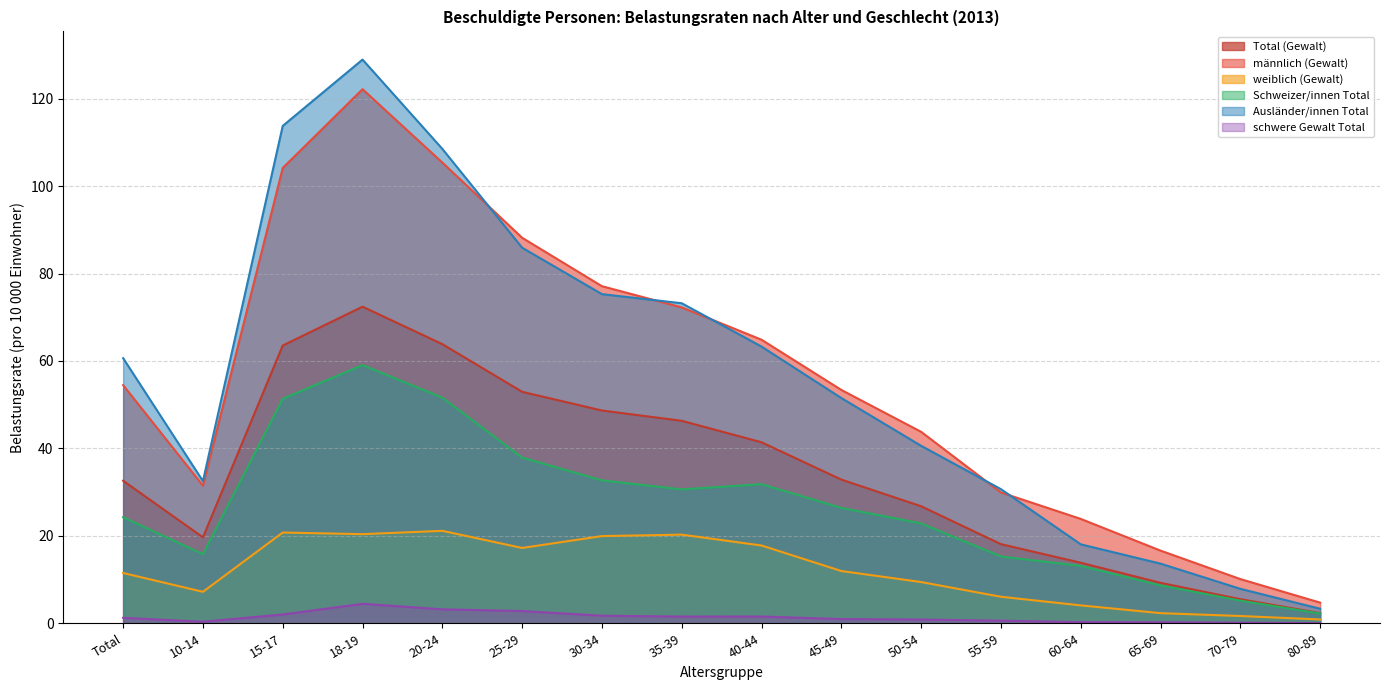

Is the value of männlich (Gewalt) at 60-64 greater than the value of Ausländer/innen Total at Total?

No